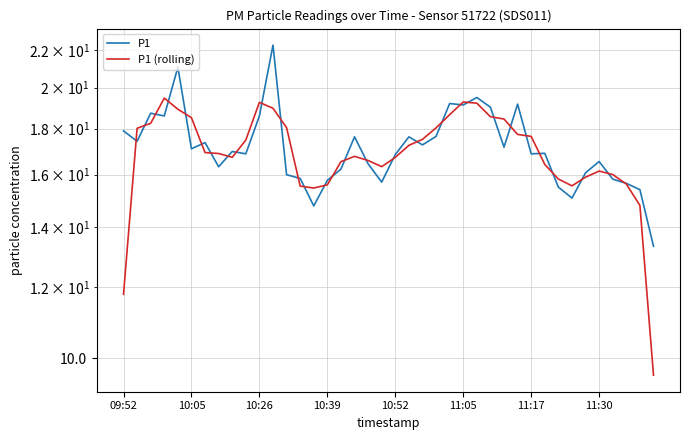

How many intersections are there between P1 (rolling) and P1?

30